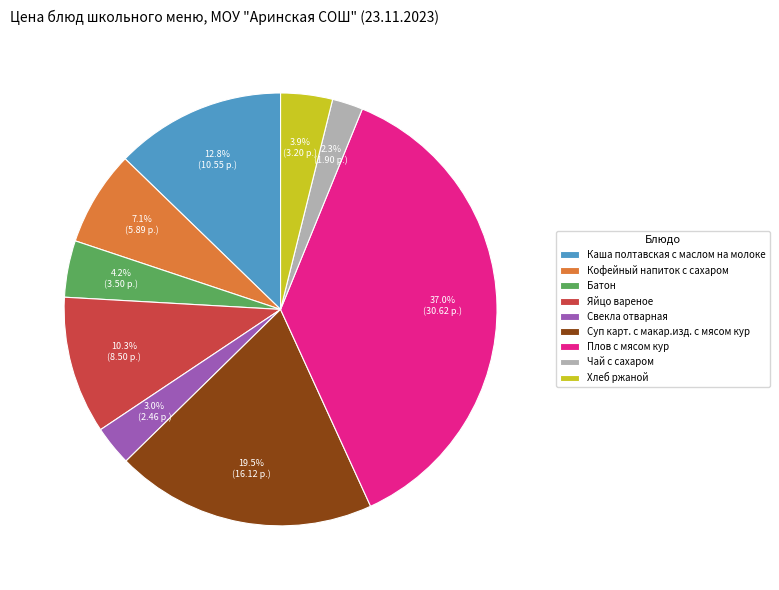

Between Суп карт. с макар.изд. с мясом кур and Свекла отварная, which is larger?

Суп карт. с макар.изд. с мясом кур